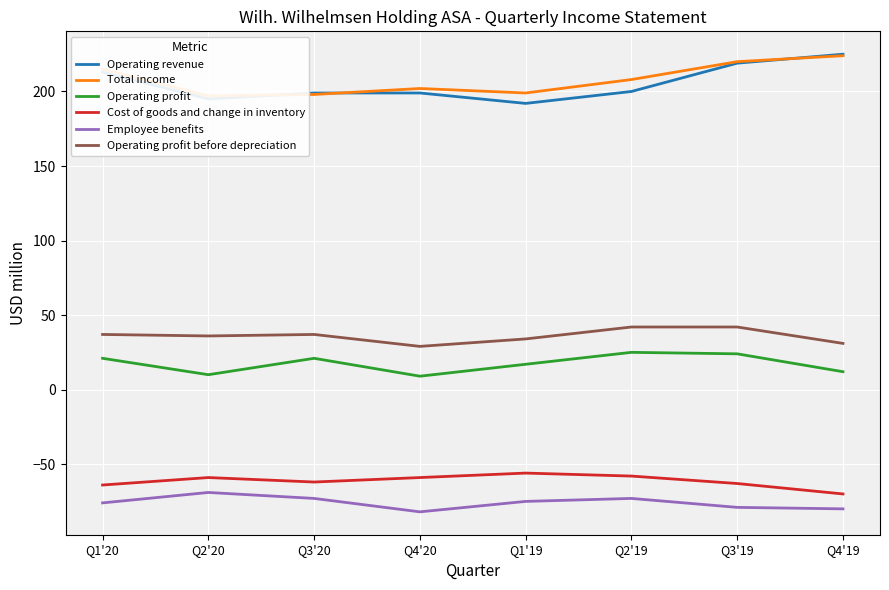

Reading right to left, what are all the values shown in this chart?

Operating revenue: Q4'19=225	Q3'19=219	Q2'19=200	Q1'19=192	Q4'20=199	Q3'20=199	Q2'20=195	Q1'20=213
Total income: Q4'19=224	Q3'19=220	Q2'19=208	Q1'19=199	Q4'20=202	Q3'20=198	Q2'20=197	Q1'20=215
Operating profit: Q4'19=12	Q3'19=24	Q2'19=25	Q1'19=17	Q4'20=9	Q3'20=21	Q2'20=10	Q1'20=21
Cost of goods and change in inventory: Q4'19=-70	Q3'19=-63	Q2'19=-58	Q1'19=-56	Q4'20=-59	Q3'20=-62	Q2'20=-59	Q1'20=-64
Employee benefits: Q4'19=-80	Q3'19=-79	Q2'19=-73	Q1'19=-75	Q4'20=-82	Q3'20=-73	Q2'20=-69	Q1'20=-76
Operating profit before depreciation: Q4'19=31	Q3'19=42	Q2'19=42	Q1'19=34	Q4'20=29	Q3'20=37	Q2'20=36	Q1'20=37